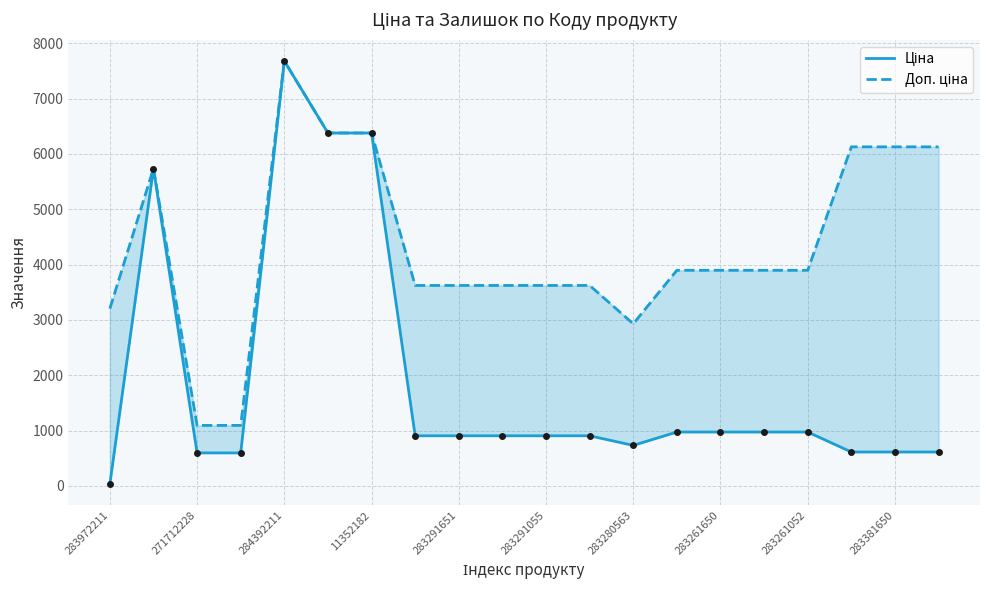

True or false: Ціна has a value of 988.5 at 271712228.

False